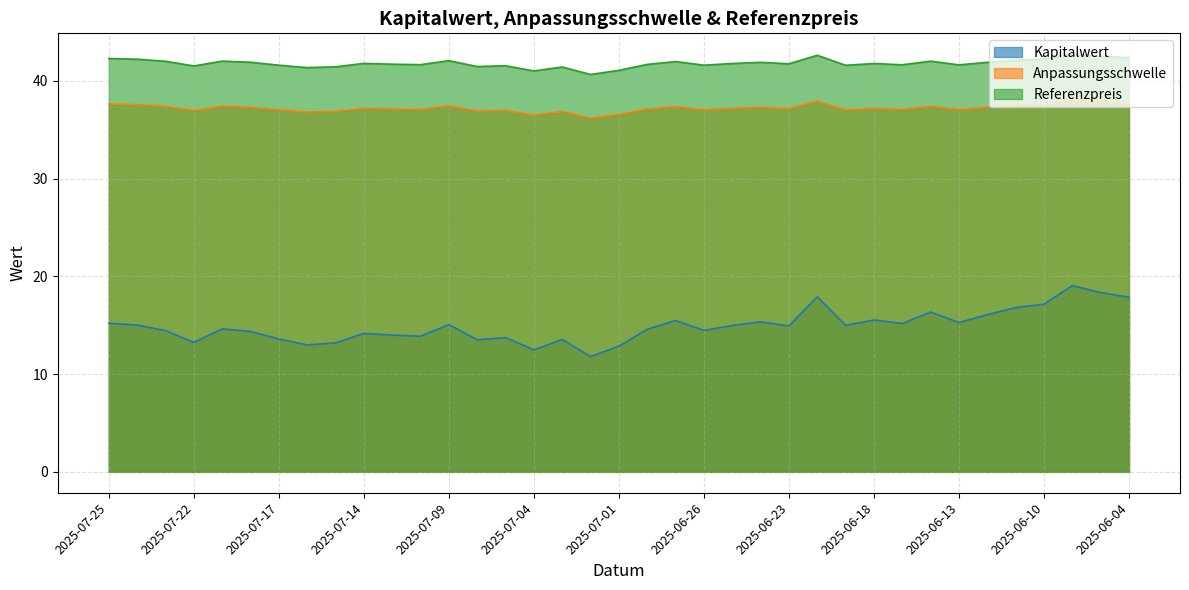

Is it true that Referenzpreis equals 23.2 at 2025-07-24?

False